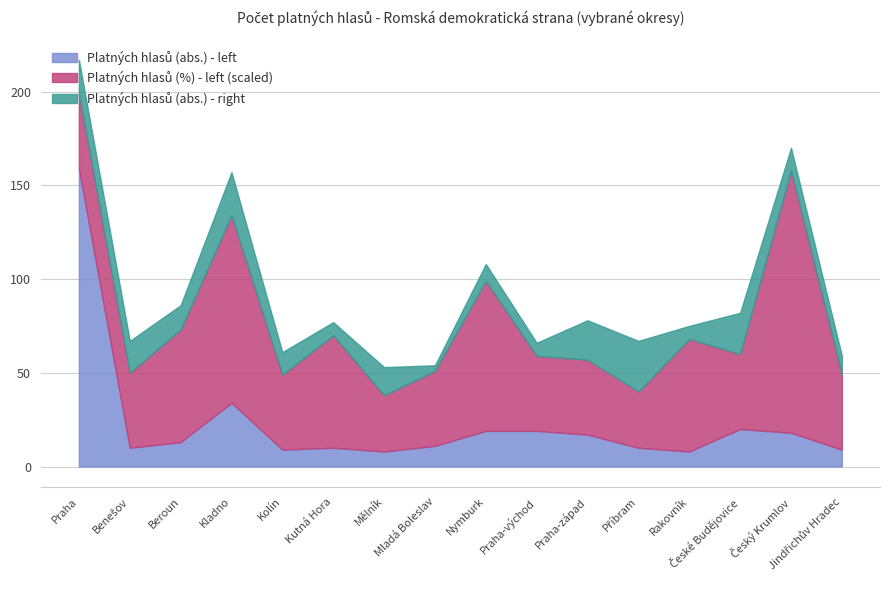

Between which two adjacent categories do Platných hlasů (abs.) - right and Platných hlasů (abs.) - left first intersect?

Praha and Benešov